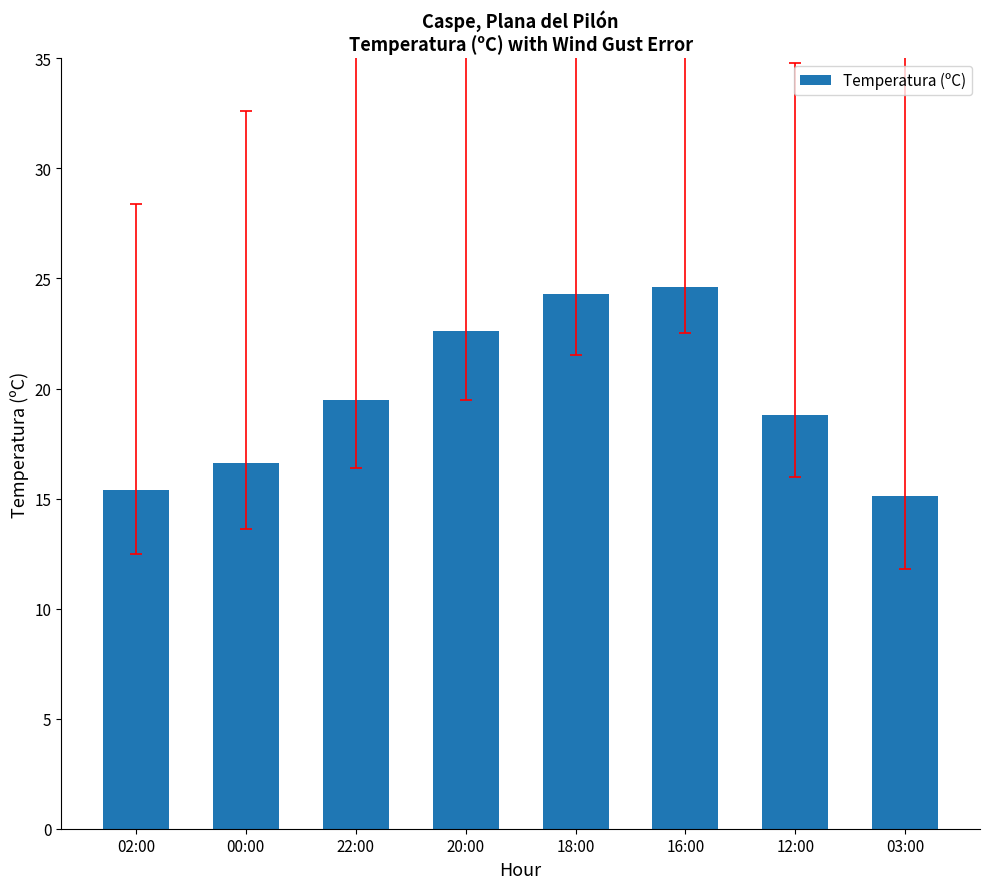

Does the chart contain stacked bars?

No